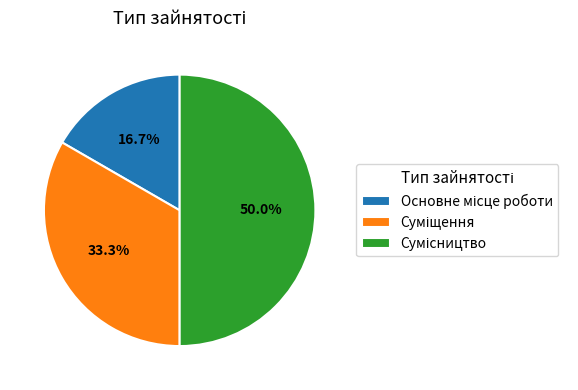

Rank the categories by value from highest to lowest.

Сумісництво, Суміщення, Основне місце роботи